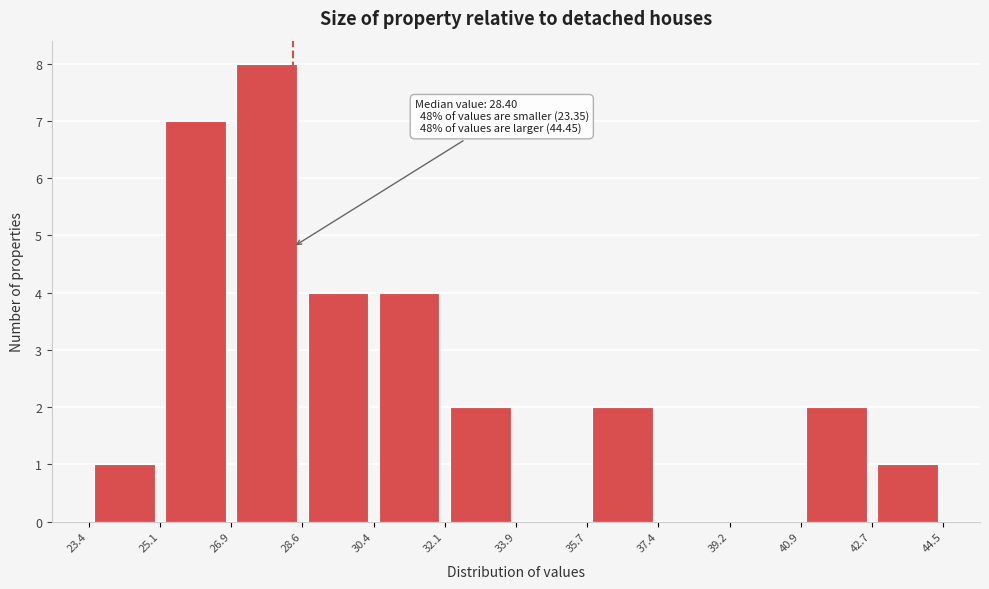

Over which range of the x-axis is the bar tallest?

26.9 to 28.6